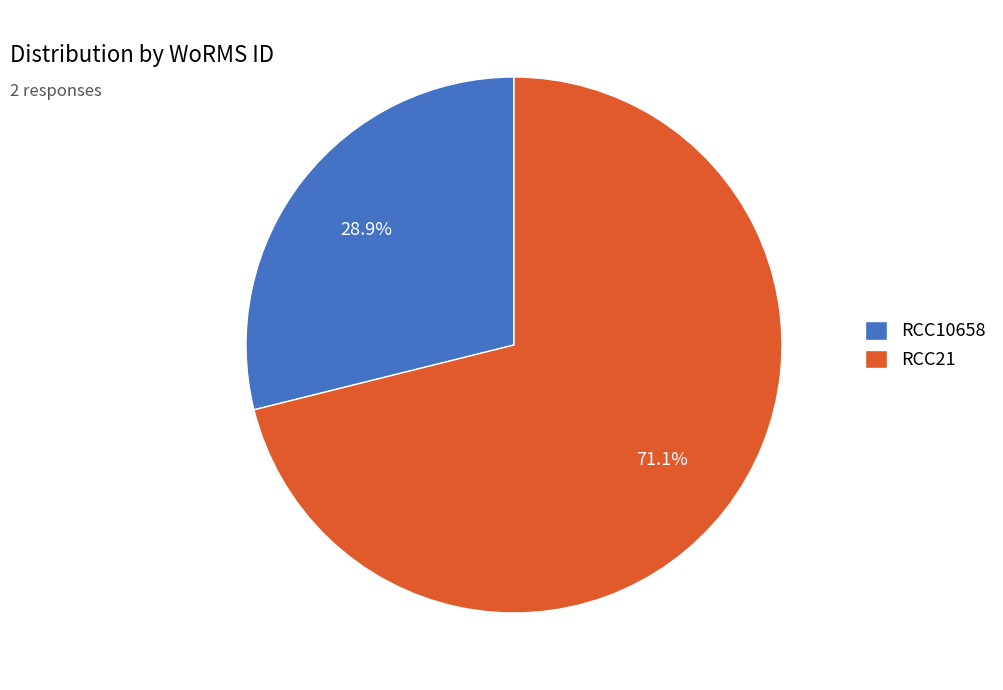

Rank the categories by value from lowest to highest.

RCC10658, RCC21